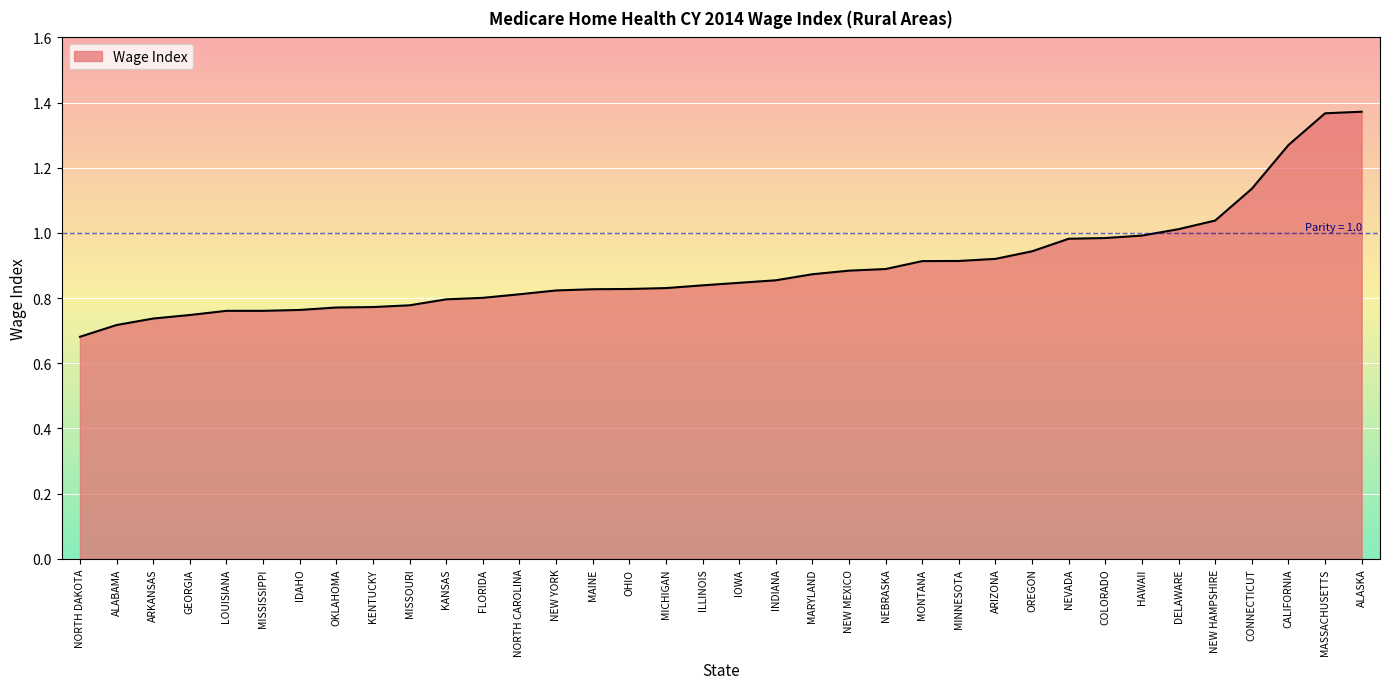

What is the change in value from KENTUCKY to ALASKA?

+0.6